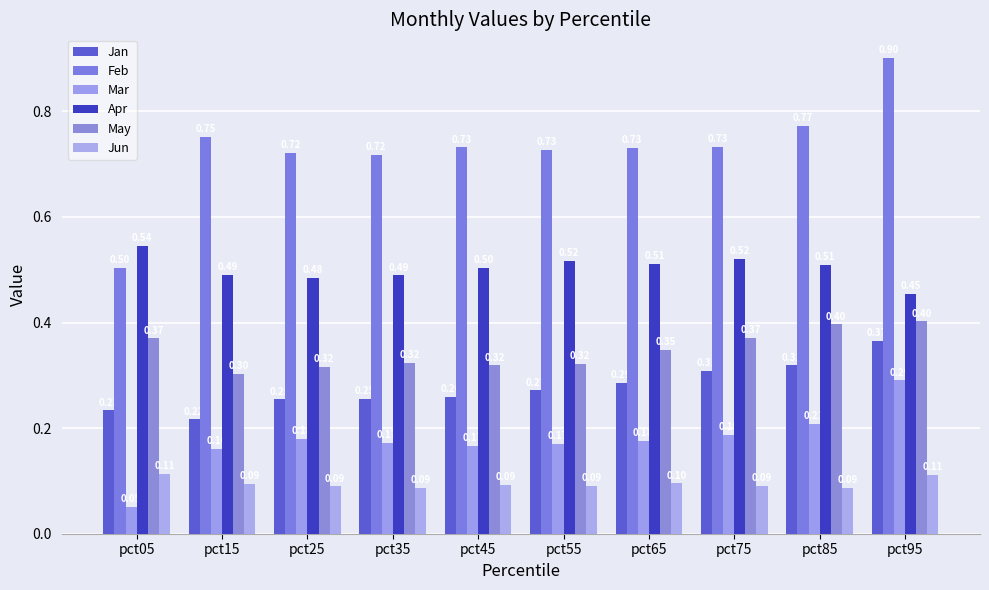

Rank the categories by Mar value from highest to lowest.

pct95, pct85, pct75, pct25, pct65, pct35, pct55, pct45, pct15, pct05